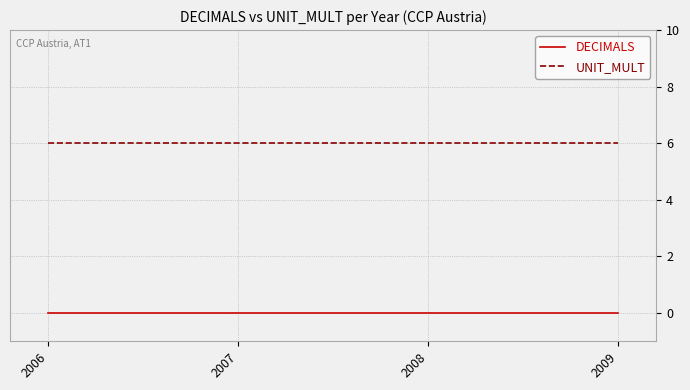

What is the highest value of the UNIT_MULT series?

6